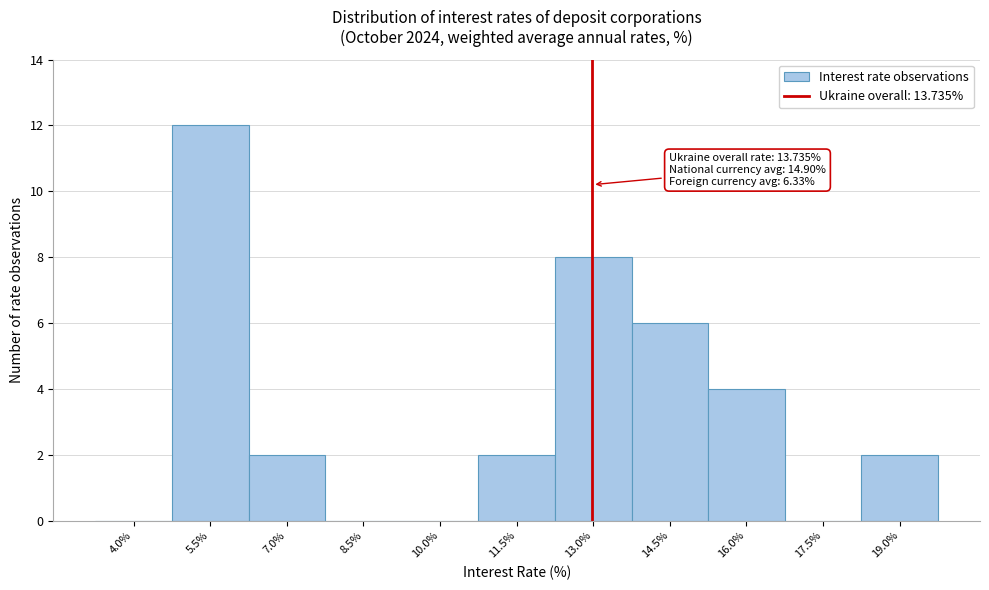

Reading left to right, extract all data points from this chart.

4.0%=0	5.5%=12	7.0%=2	8.5%=0	10.0%=0	11.5%=2	13.0%=8	14.5%=6	16.0%=4	17.5%=0	19.0%=2